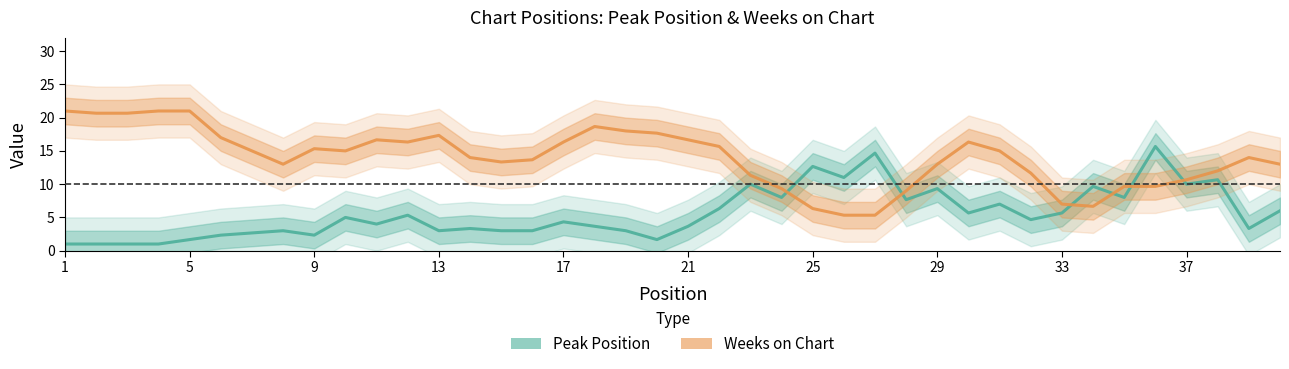

How many lines are shown in the chart?

2